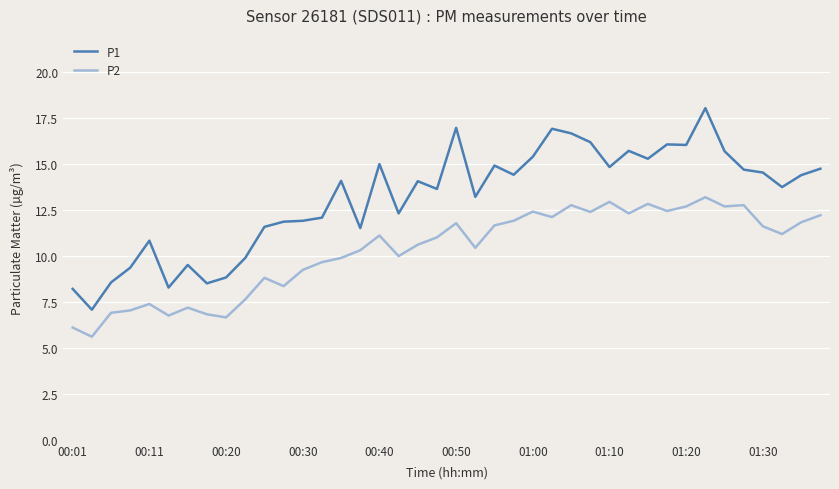

Which series has the largest total across all categories?

P1